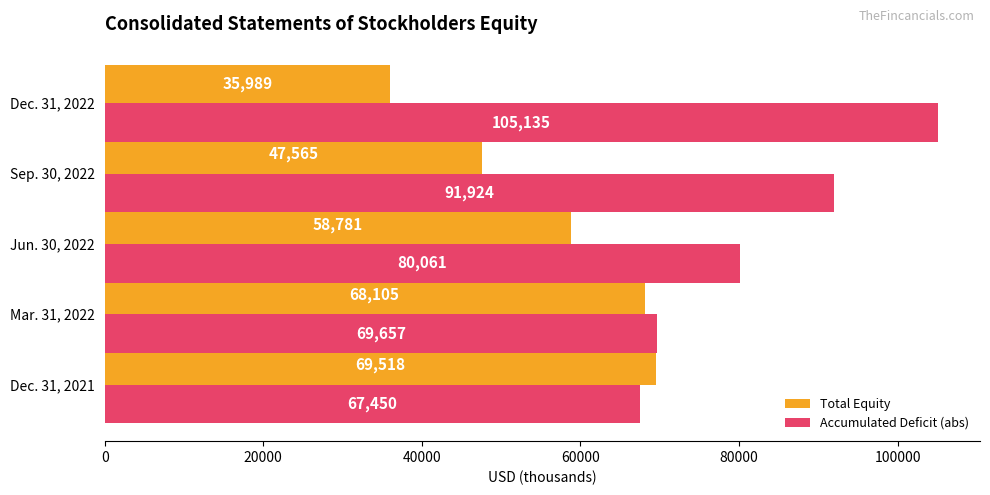

At which label is Accumulated Deficit (abs) closest to 86292?

Sep. 30, 2022